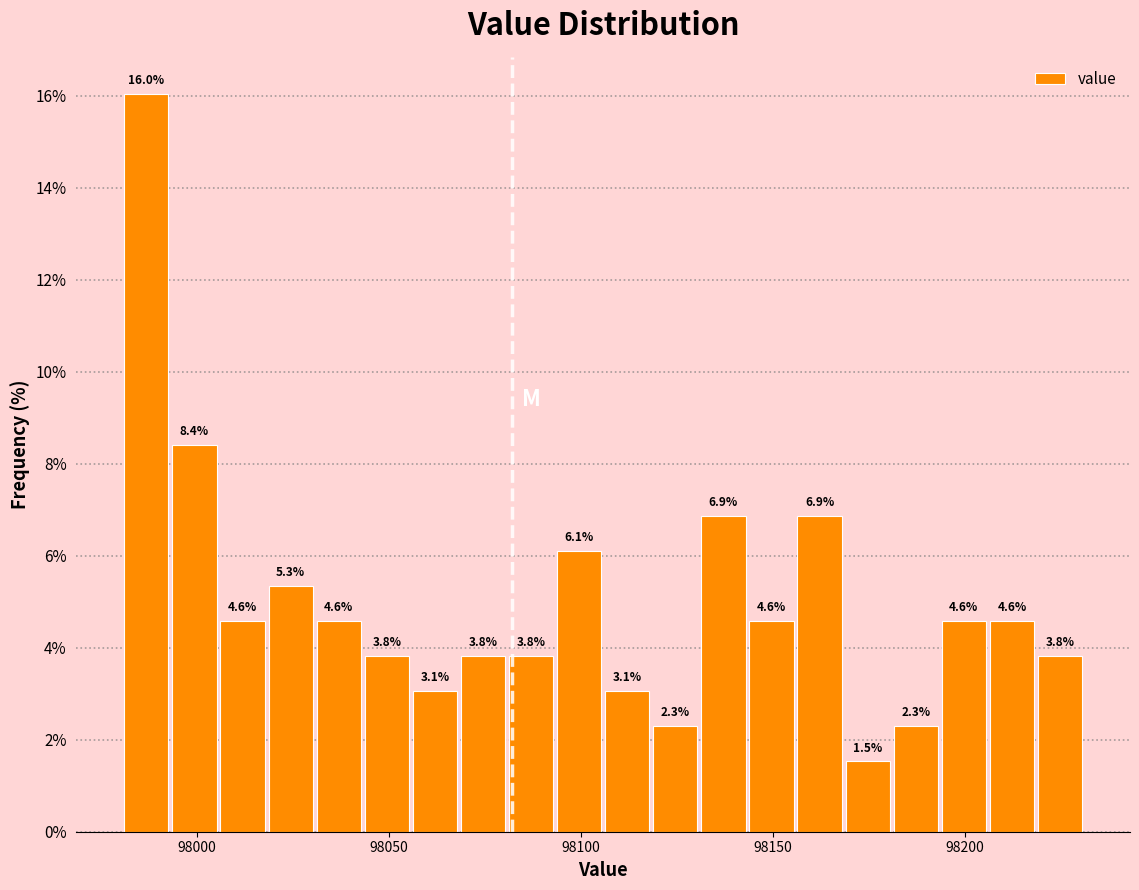

Around what value on the x-axis is the tallest bar? Give the approximate position of its centre, as read against the axis.

97985